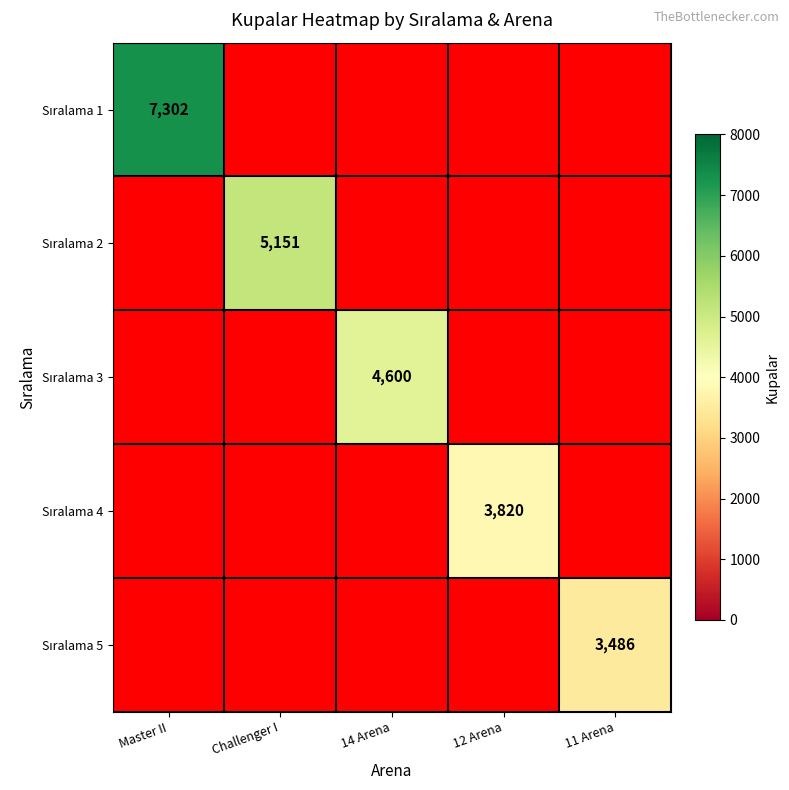

Rank the categories by Sıralama 2 value from highest to lowest.

Master II, Challenger I, 14 Arena, 12 Arena, 11 Arena